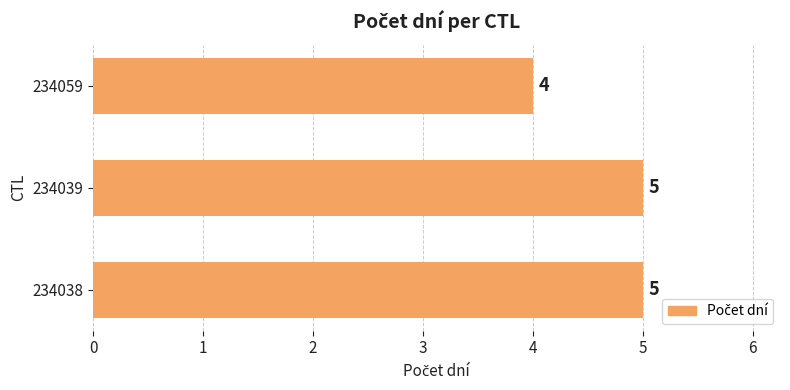

What is the difference between the maximum and minimum values?

1